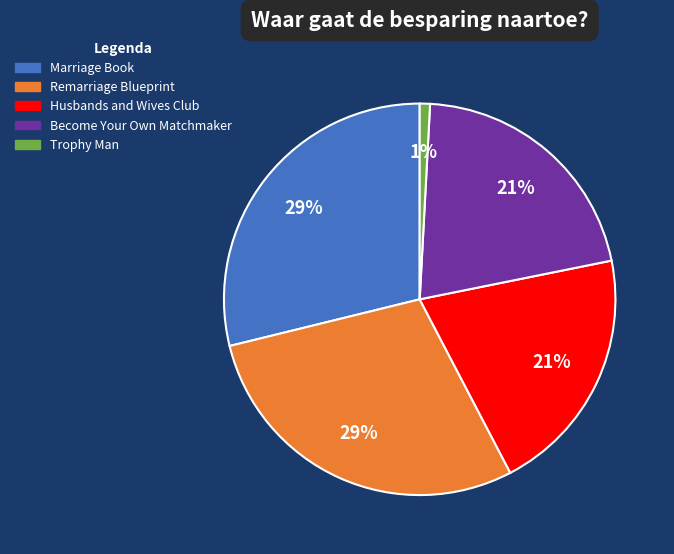

Which slice is the smallest?

Trophy Man